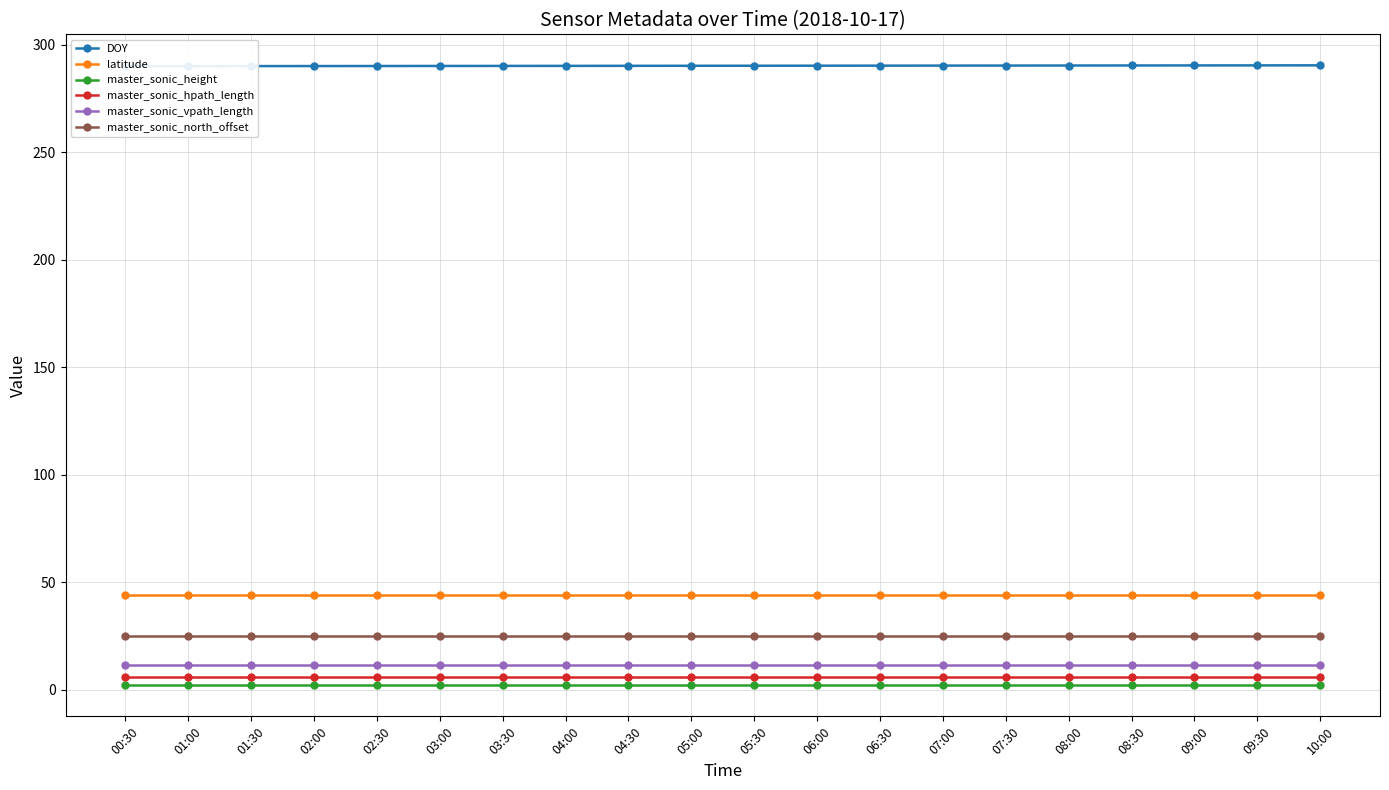

At which label does DOY reach its minimum?

00:30